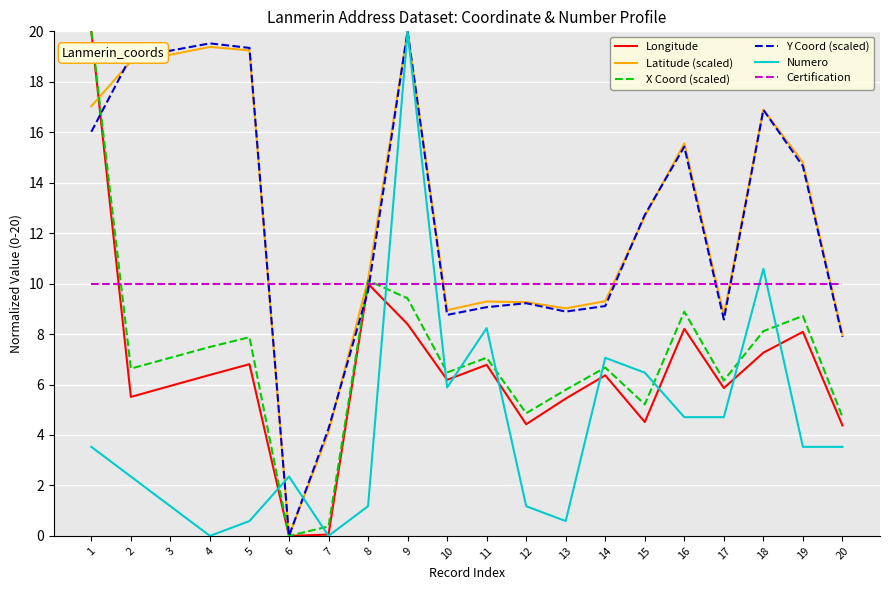

What is the sum of all Longitude values?

130.6